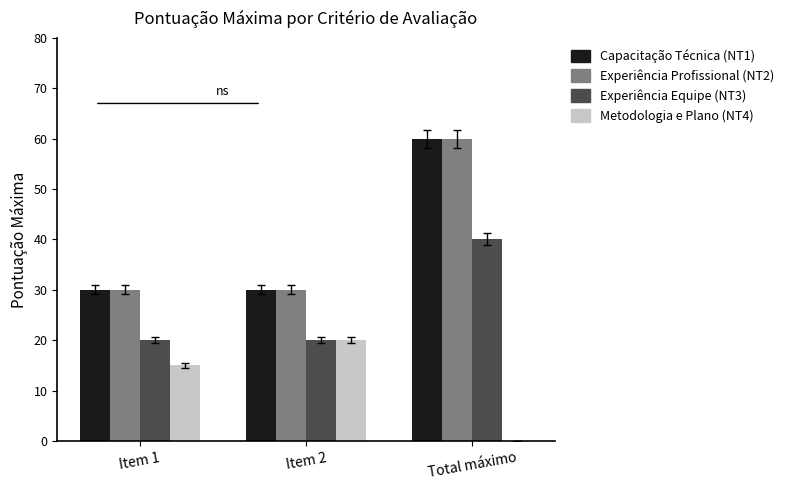

Count the number of data series in this chart.

4